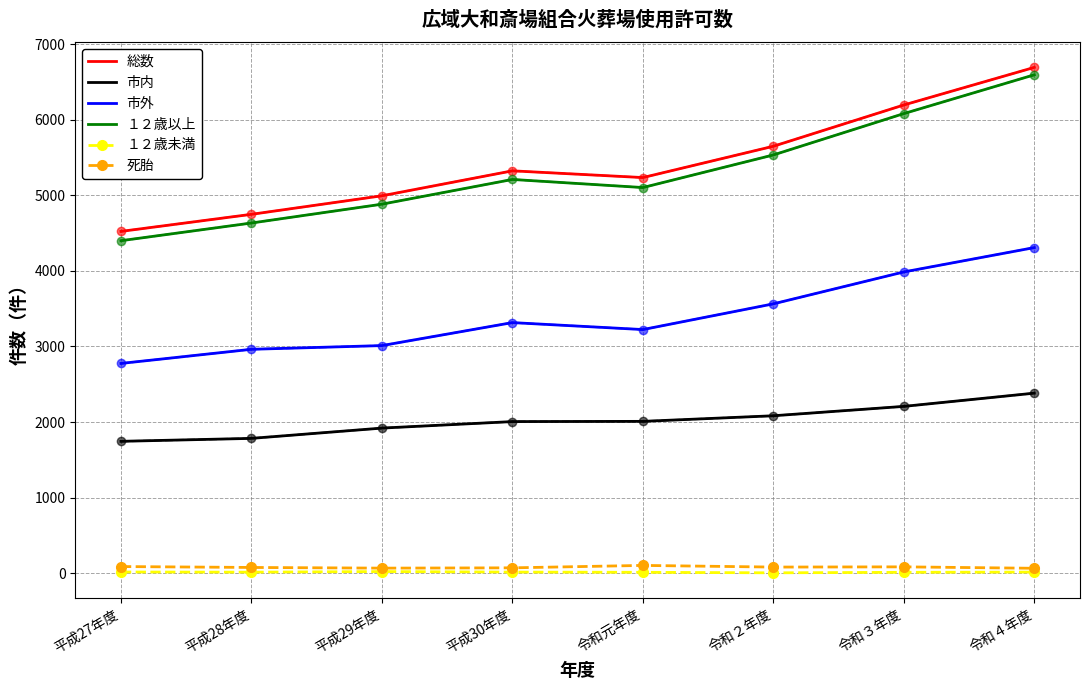

True or false: 総数 and １２歳以上 cross at least once.

False